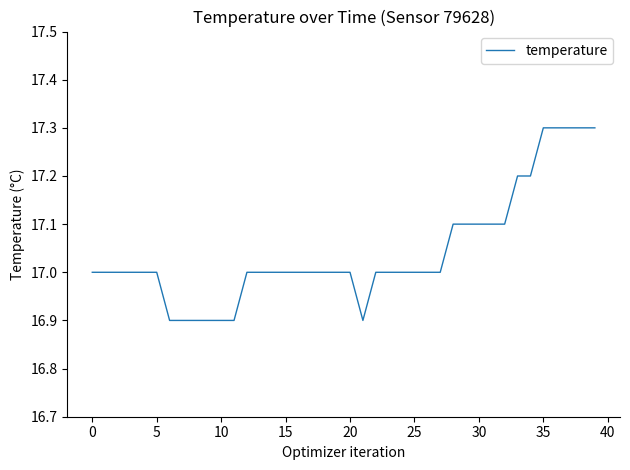

What is the minimum value shown in the chart?

16.9